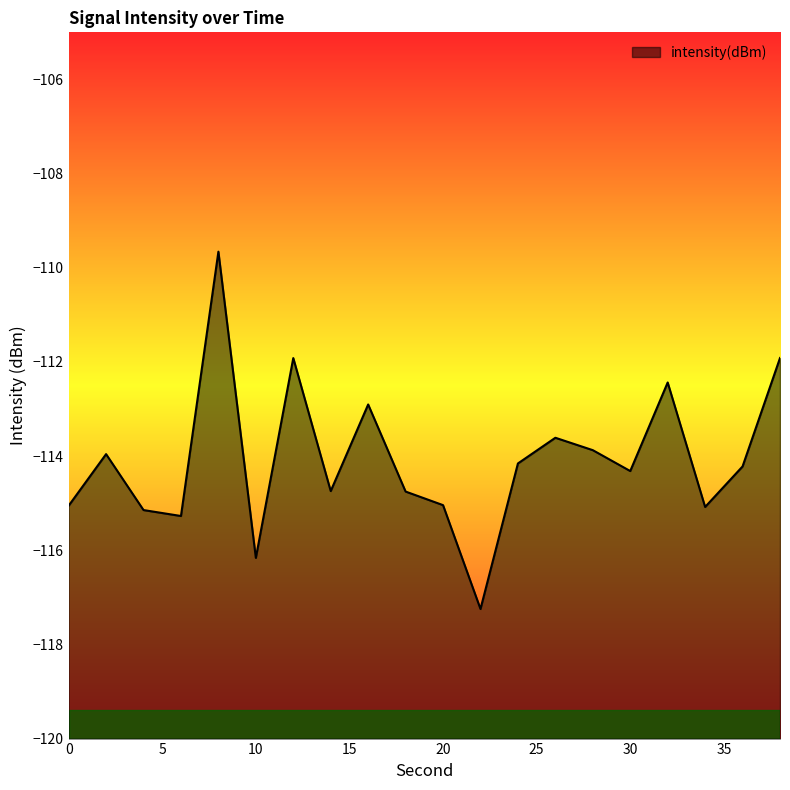

How many data points are above -114?

8